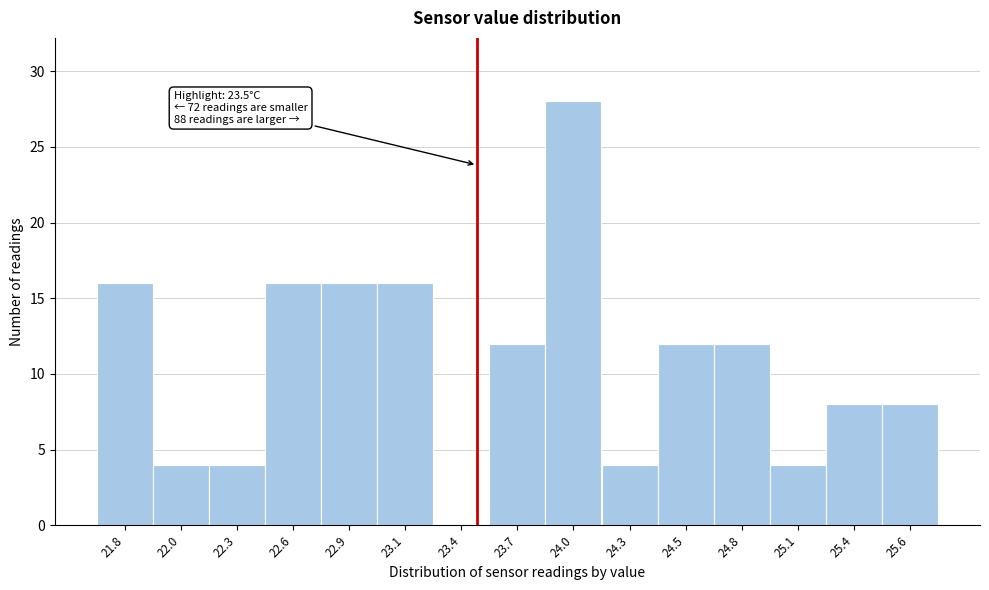

Which range on the x-axis has the tallest bar?

23.85 to 24.10